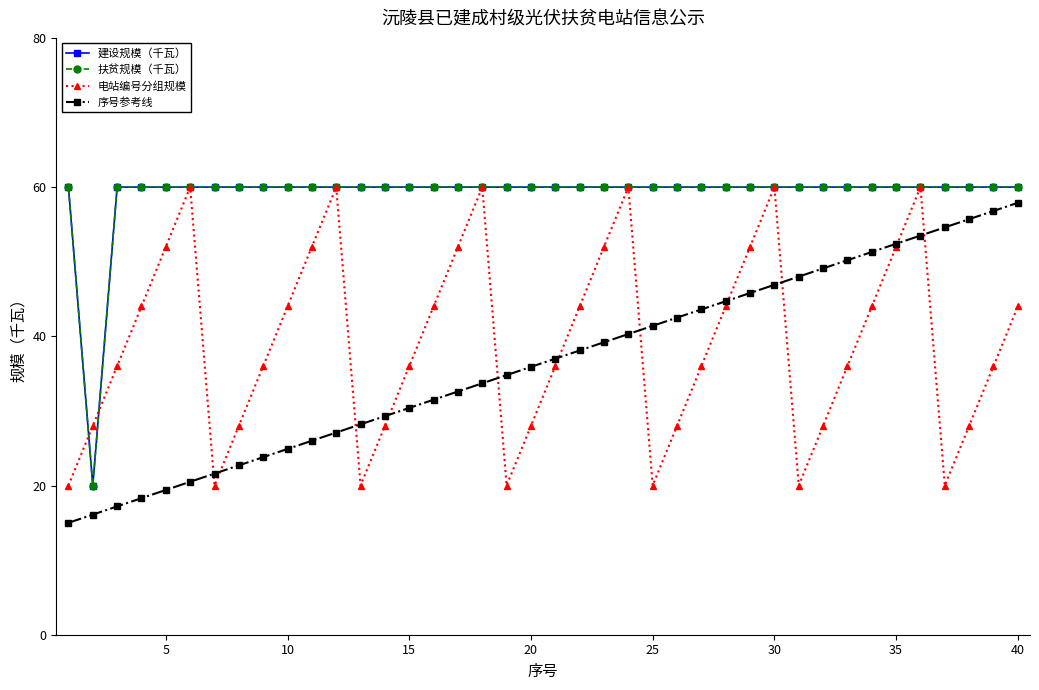

What is the value of the 序号参考线 point at the 23rd from the left?

39.2